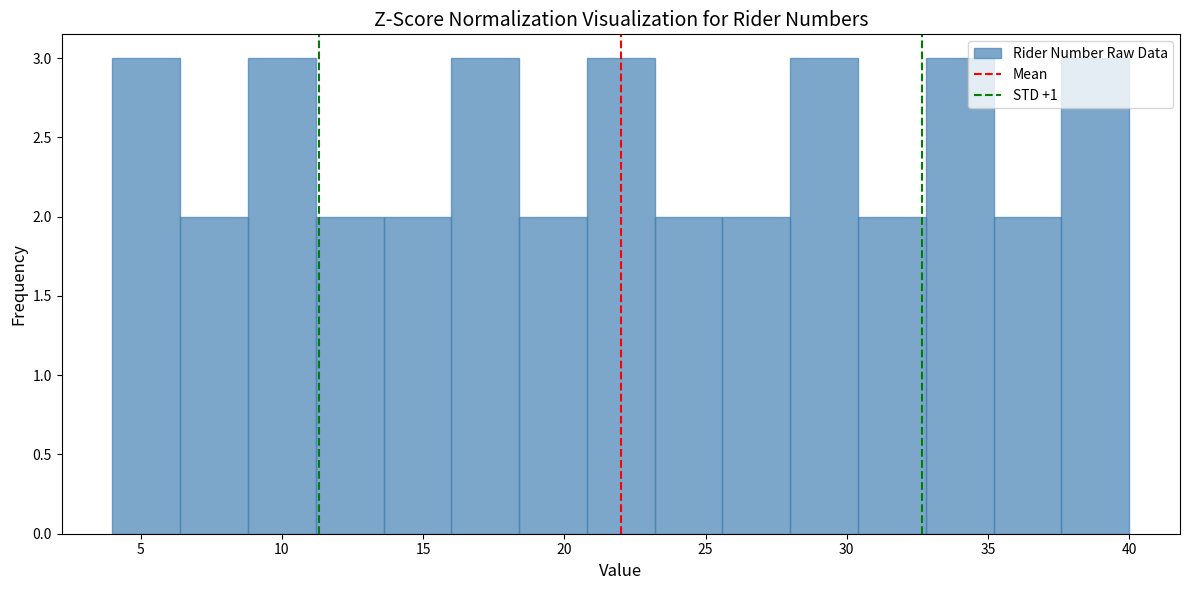

Reading left to right, transcribe this chart: for each bar, give the range it covers on the x-axis and its height. Neither the bar edges nor the heights are printed on the chart, so give them approximately, as read against the axes.

4.0 to 6.4: 3
6.4 to 8.8: 2
8.8 to 11.2: 3
11.2 to 13.6: 2
13.6 to 16.0: 2
16.0 to 18.4: 3
18.4 to 20.8: 2
20.8 to 23.2: 3
23.2 to 25.6: 2
25.6 to 28.0: 2
28.0 to 30.4: 3
30.4 to 32.8: 2
32.8 to 35.2: 3
35.2 to 37.6: 2
37.6 to 40.0: 3